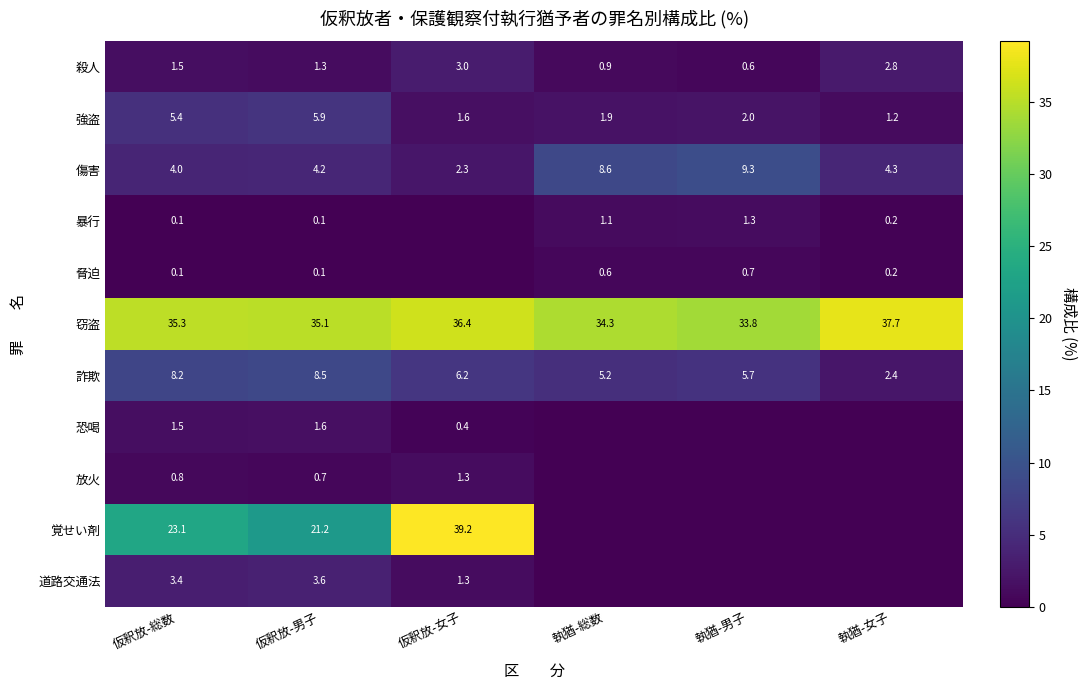

At how many categories does at least one series exceed 38?

1